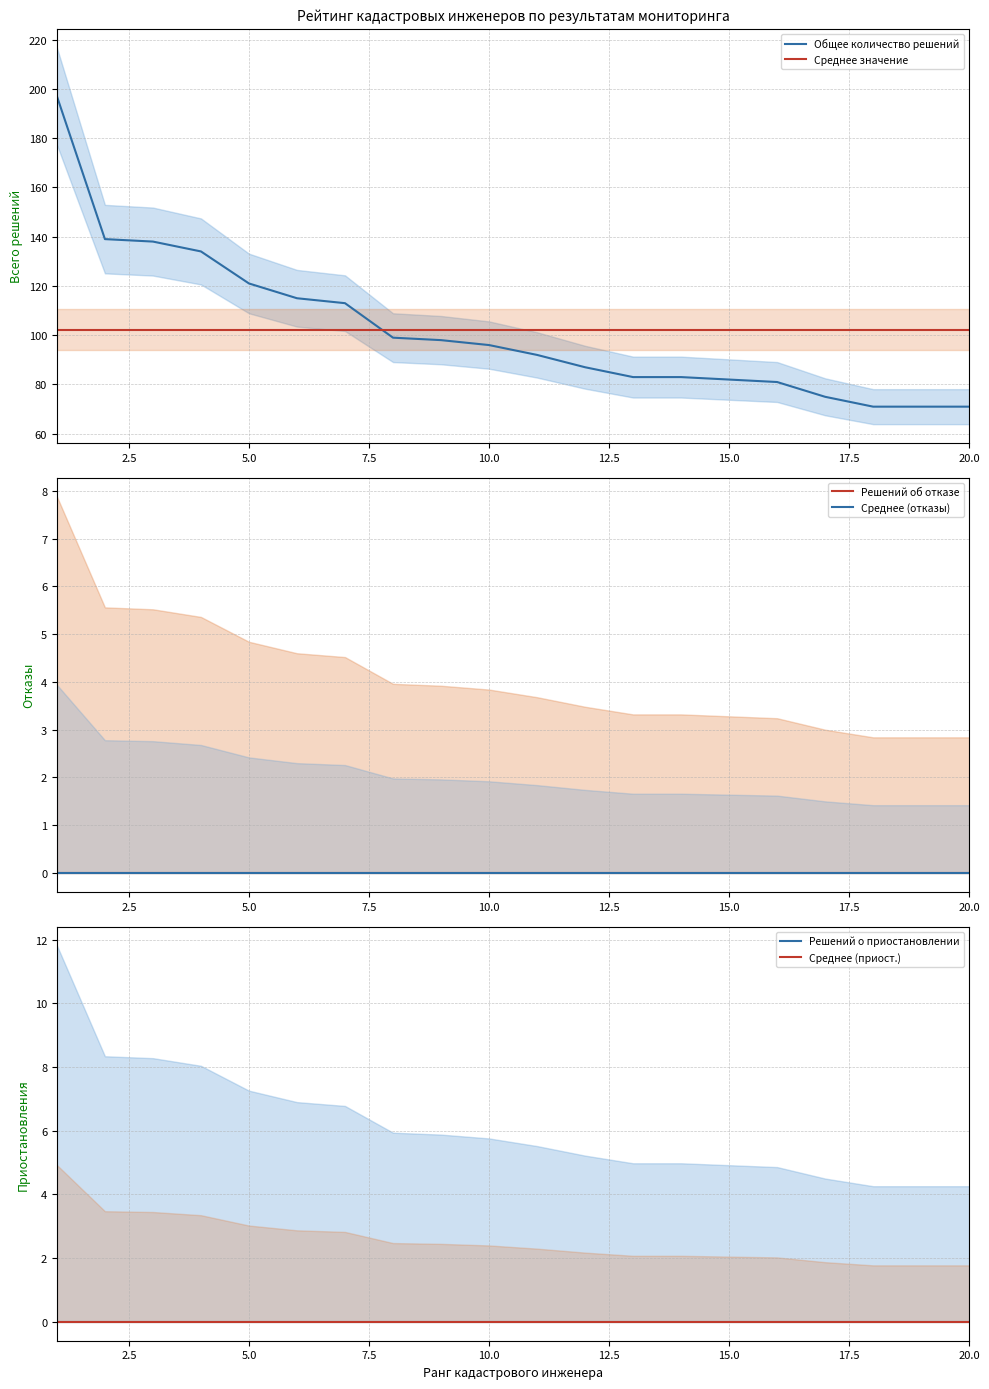

Which series ends up on top after the final intersection of Среднее значение and Общее количество решений?

Среднее значение